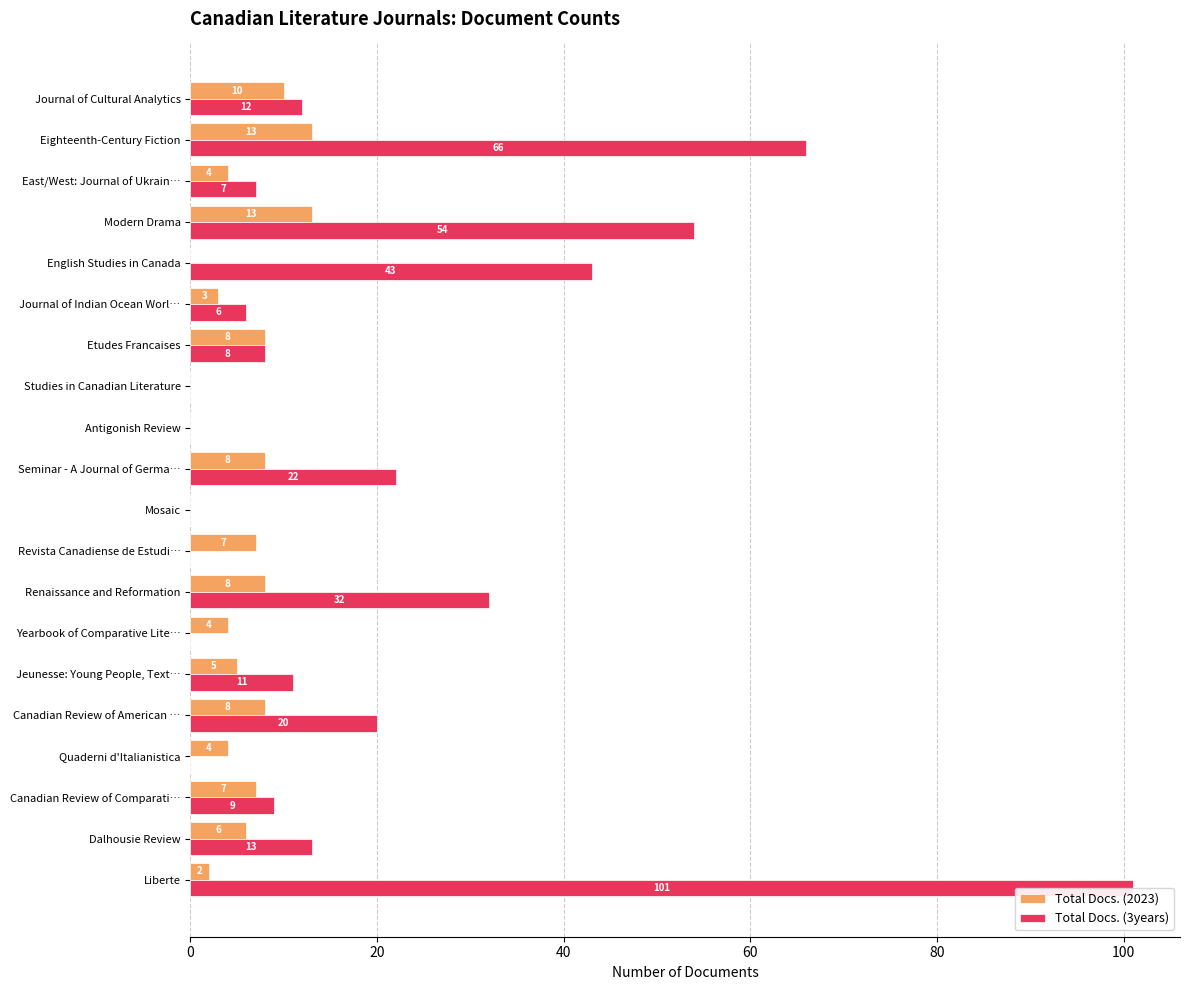

What is the highest value of the Total Docs. (2023) series?

13